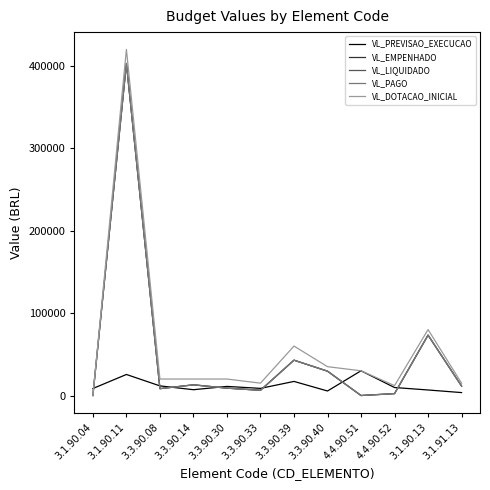

Is this an area chart (filled region under the line)?

No